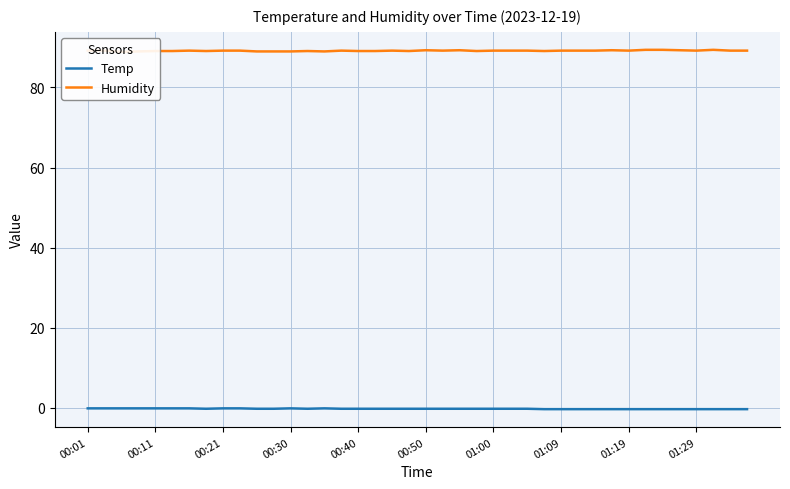

What is the maximum value shown in the chart?

89.4